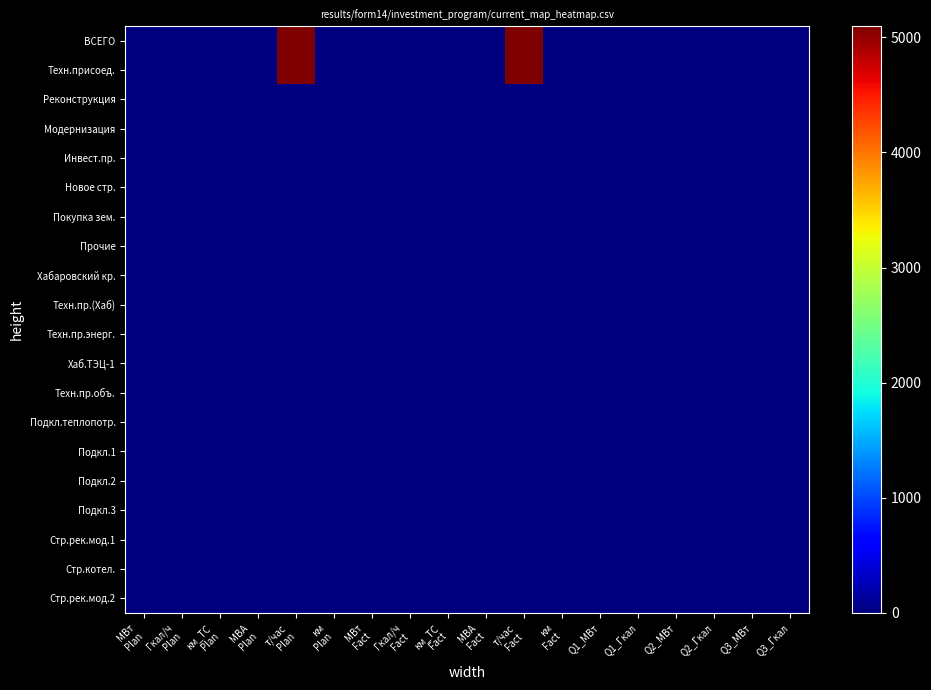

At which category is the sum across all series the highest?

т/час
Plan